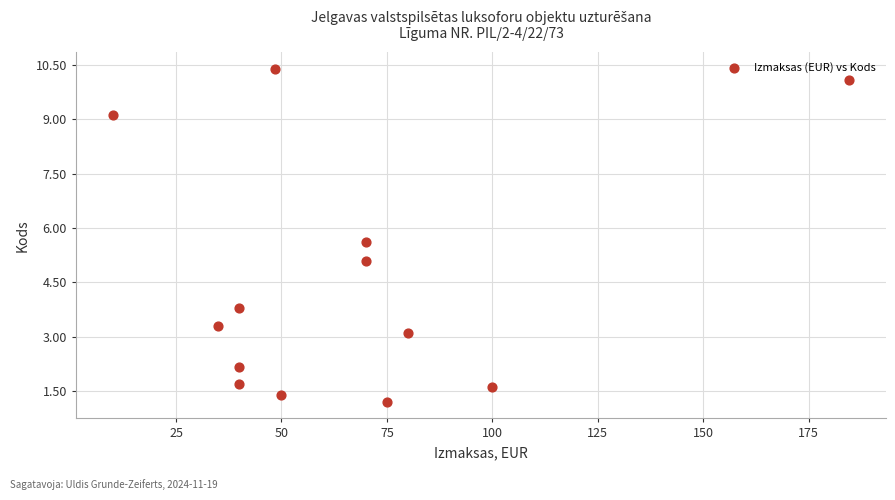

What is the range of X values (max minus min)?

174.6